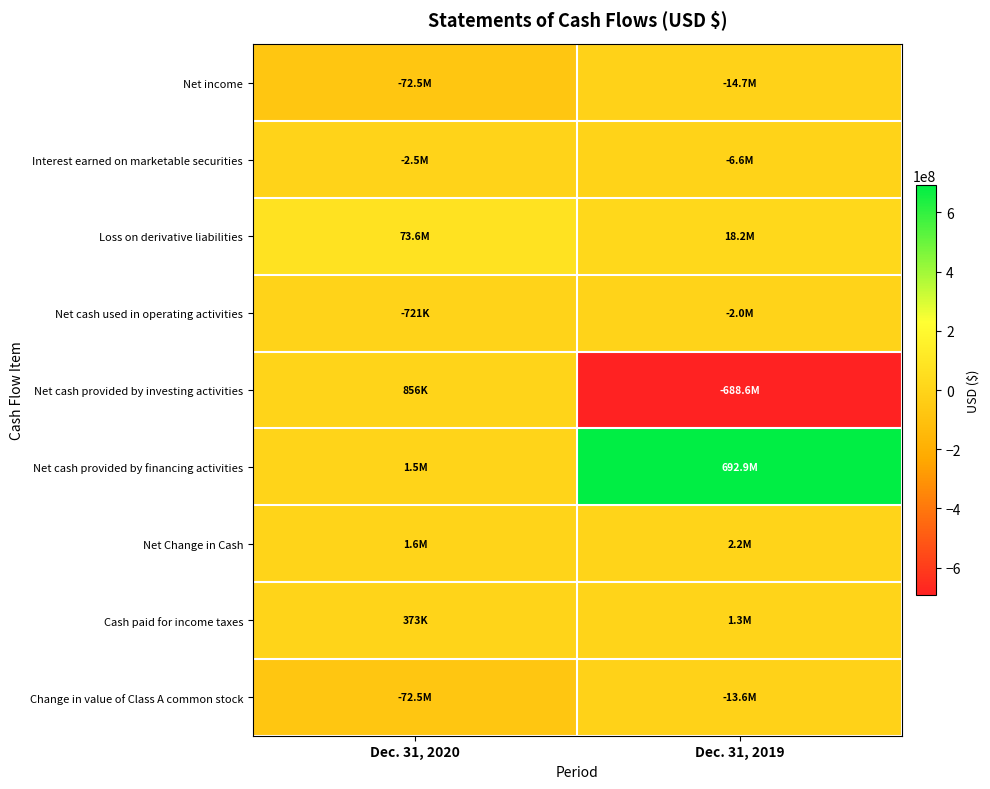

Reading left to right, list all the values displayed in this chart.

Net income: Dec. 31, 2020=-72459185	Dec. 31, 2019=-14682592
Interest earned on marketable securities: Dec. 31, 2020=-2516752	Dec. 31, 2019=-6639430
Loss on derivative liabilities: Dec. 31, 2020=73583549	Dec. 31, 2019=18250000
Net cash used in operating activities: Dec. 31, 2020=-720660	Dec. 31, 2019=-2027918
Net cash provided by investing activities: Dec. 31, 2020=856250	Dec. 31, 2019=-688610000
Net cash provided by financing activities: Dec. 31, 2020=1500000	Dec. 31, 2019=692876193
Net Change in Cash: Dec. 31, 2020=1635590	Dec. 31, 2019=2238275
Cash paid for income taxes: Dec. 31, 2020=373000	Dec. 31, 2019=1265000
Change in value of Class A common stock: Dec. 31, 2020=-72459189	Dec. 31, 2019=-13551961